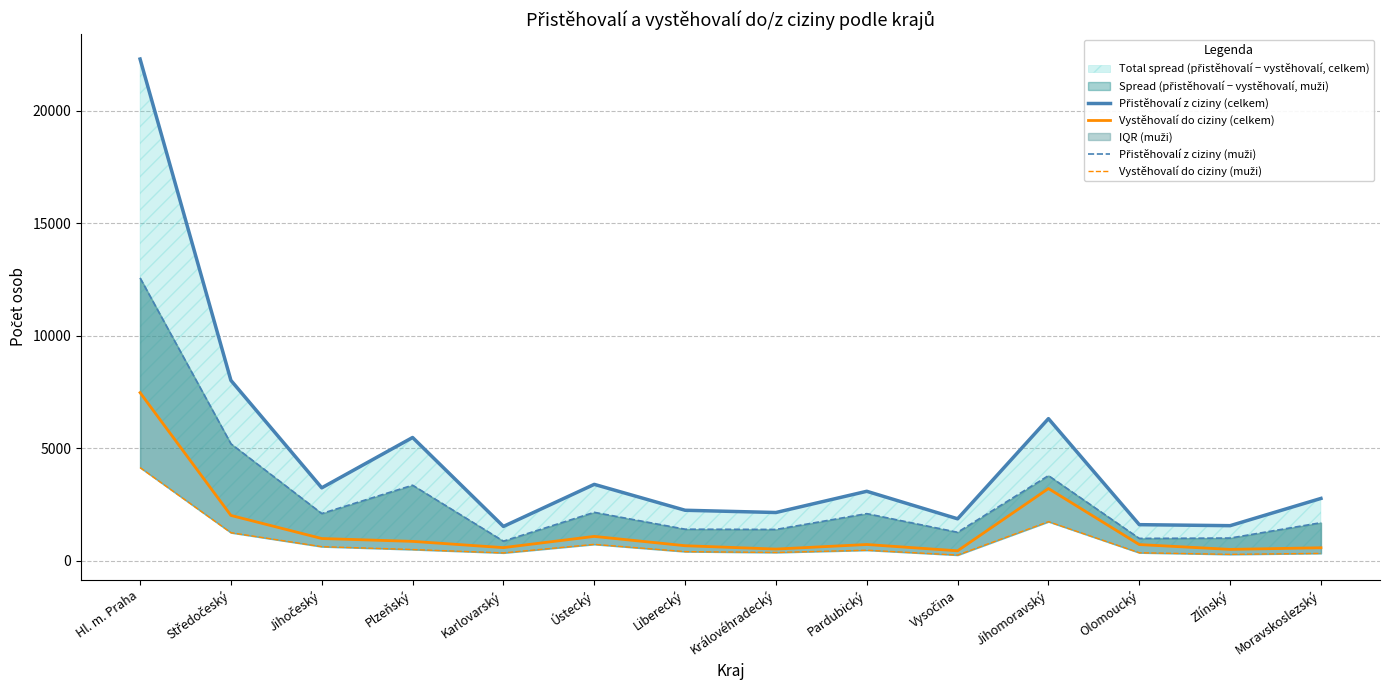

Is it true that Přistěhovalí z ciziny (celkem) equals 5259 at Ústecký?

False